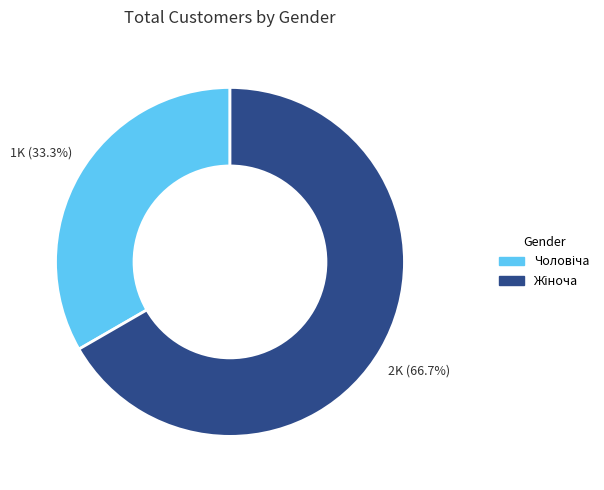

Does any single category account for the majority?

Yes